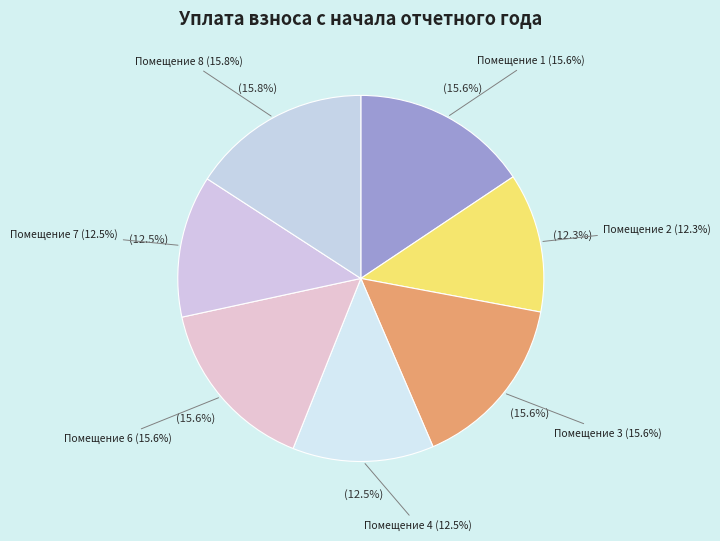

To the nearest percent, what is the combined percentage of 2 and 3?

28%